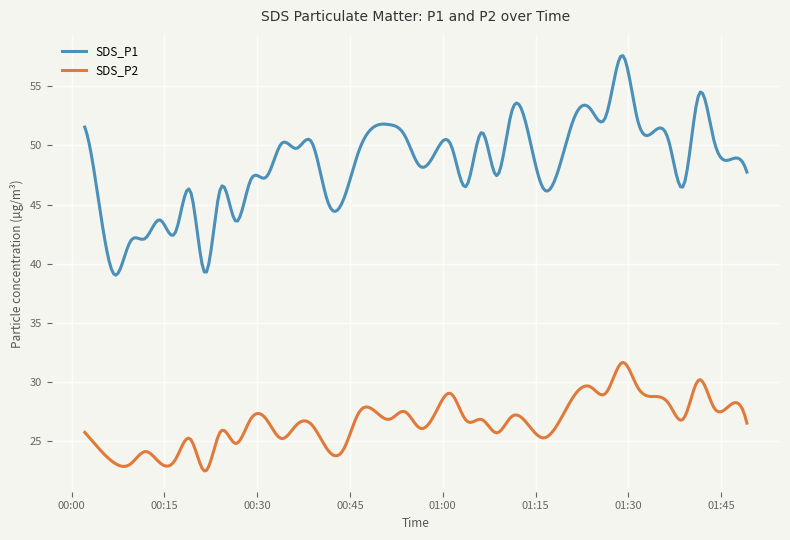

Which series has the widest spread of values?

SDS_P1